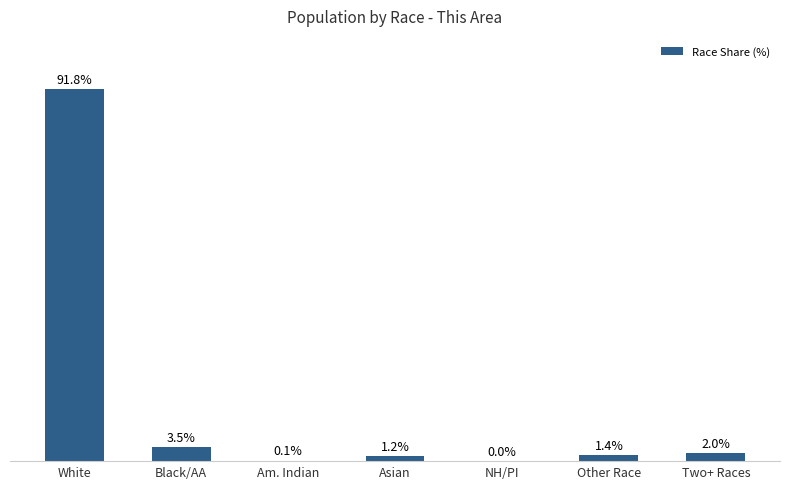

Which has a higher value, White or Other Race?

White